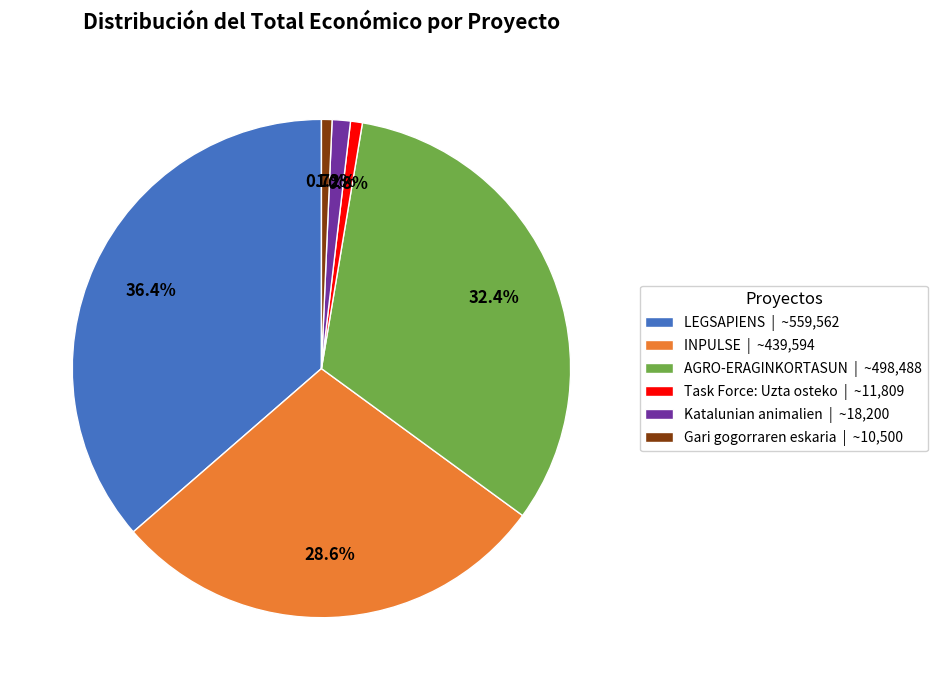

What percentage is the INPULSE slice, to the nearest percent?

29%